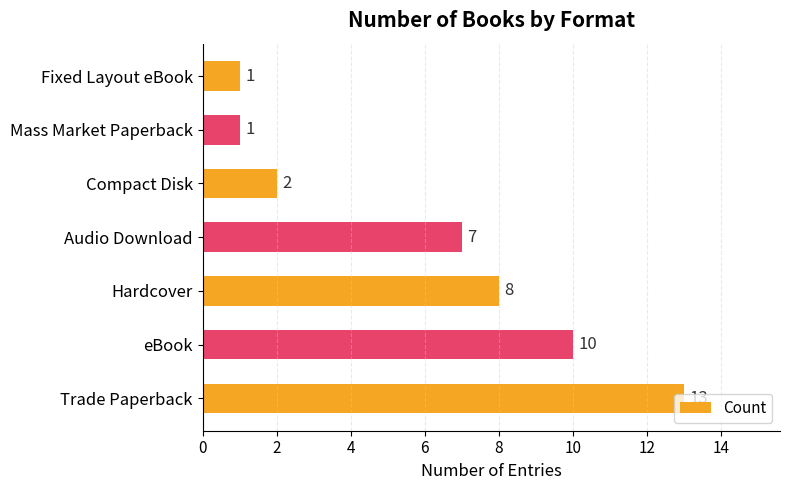

What is the difference between the maximum and minimum values?

12